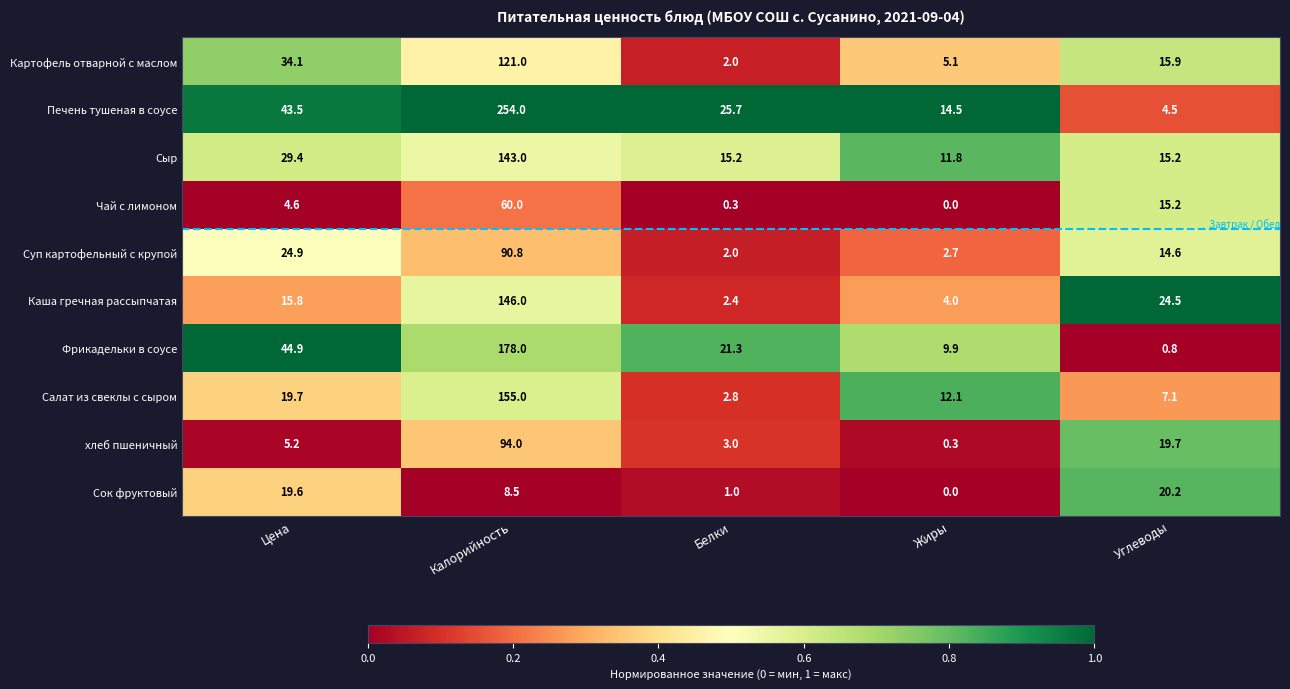

Which category has the lowest value across all series?

Жиры